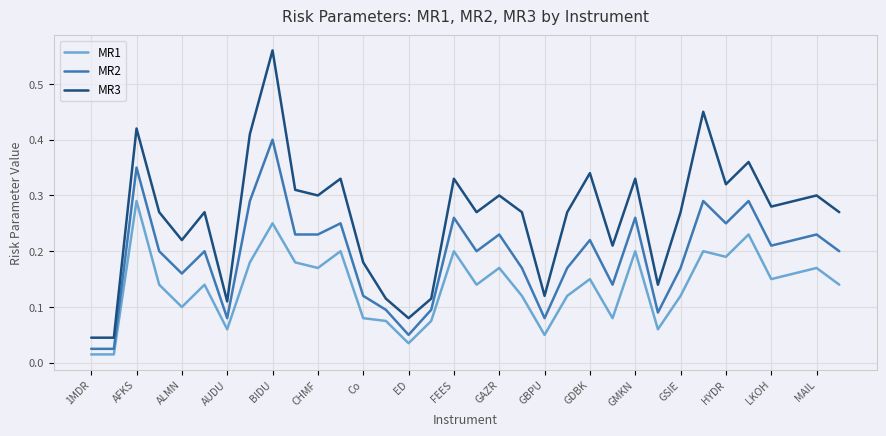

Rank the series by their average value, from highest to lowest.

MR3, MR2, MR1